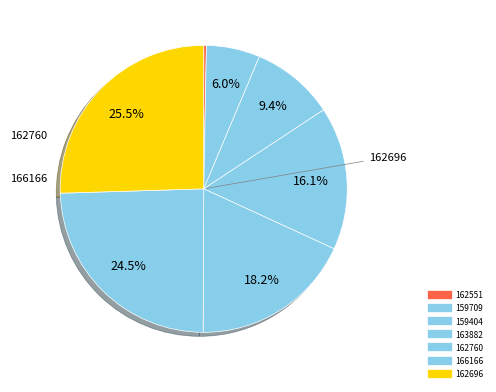

How many segments does this pie chart have?

7